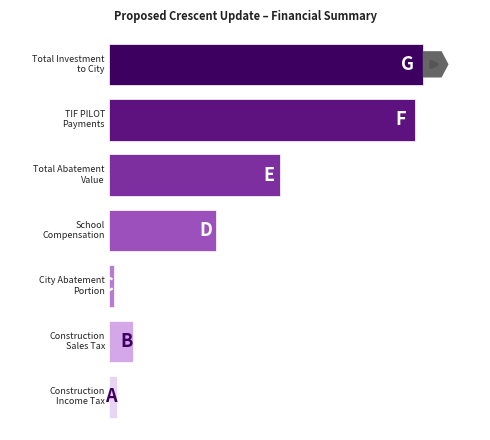

Are the bars horizontal?

Yes